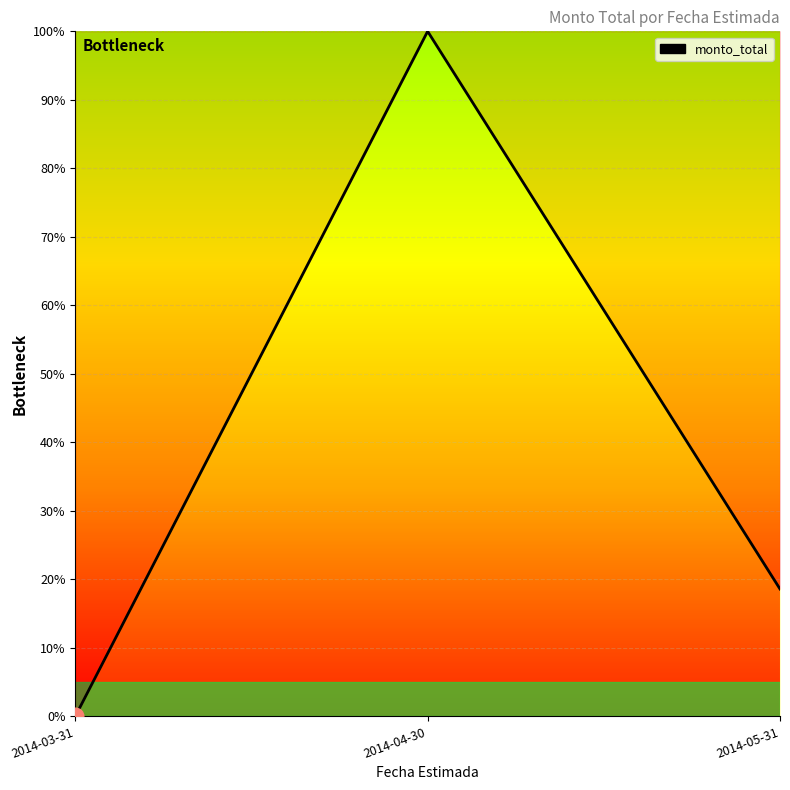

Reading left to right, list all the values displayed in this chart.

2014-03-31=0.0	2014-04-30=100.0	2014-05-31=18.6